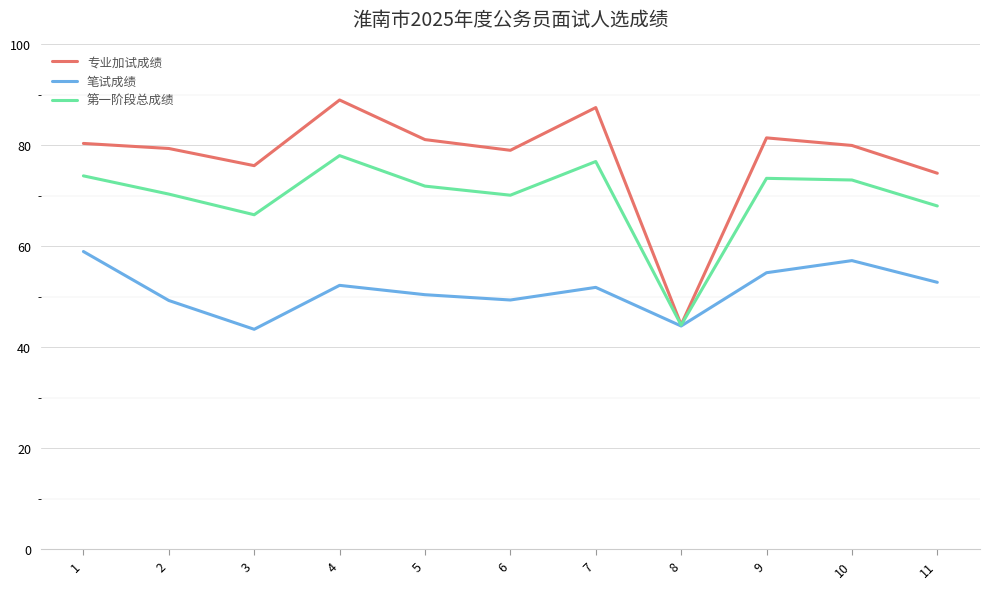

Which series has the largest range (max minus min)?

专业加试成绩